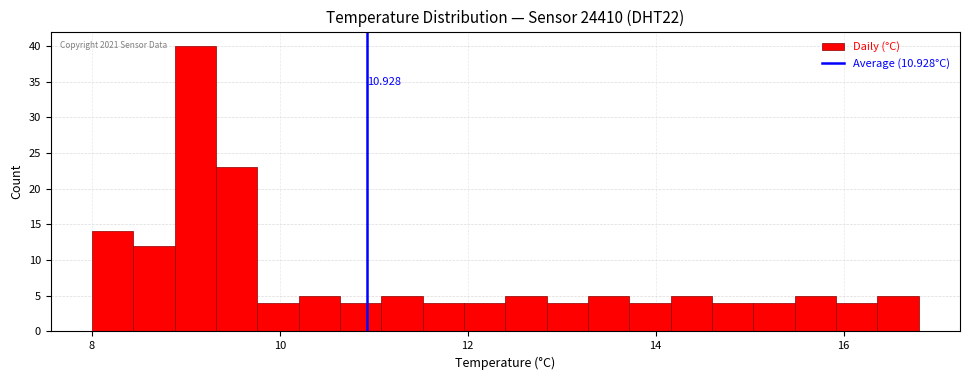

Around what value on the x-axis is the tallest bar? Give the approximate position of its centre, as read against the axis.

9.2